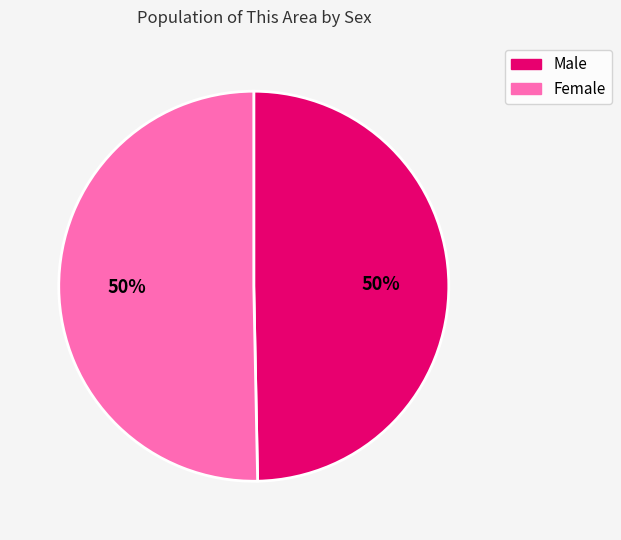

How many segments does this pie chart have?

2